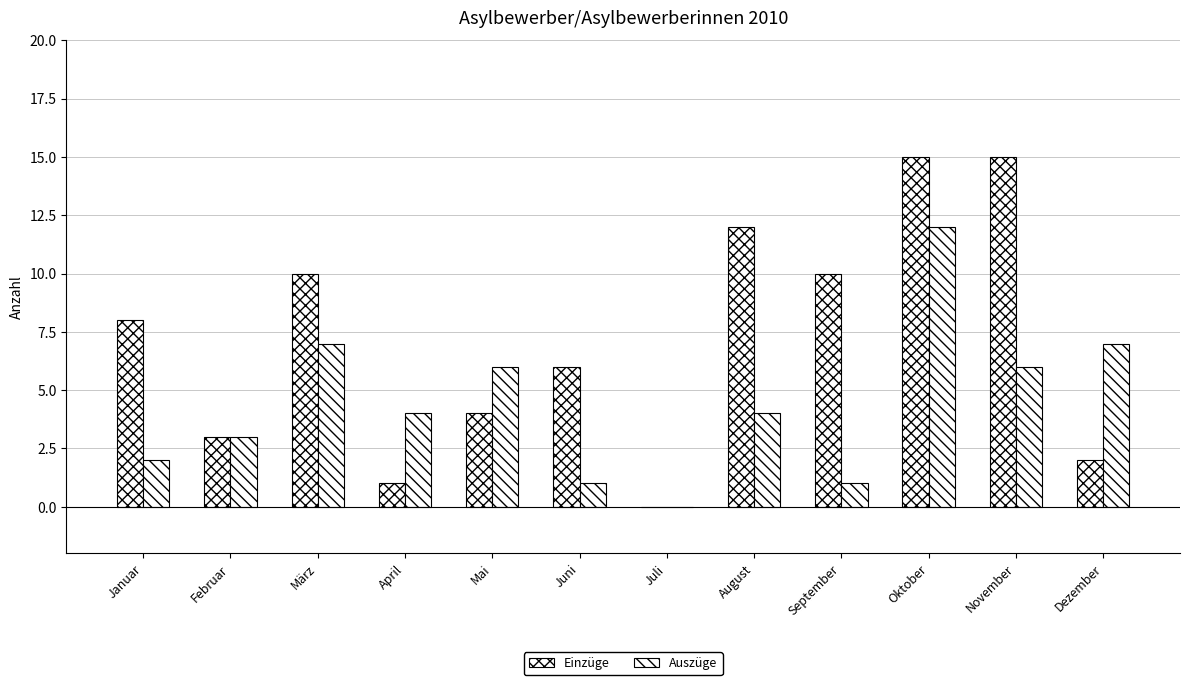

Rank the series at November from lowest to highest value.

Auszüge, Einzüge